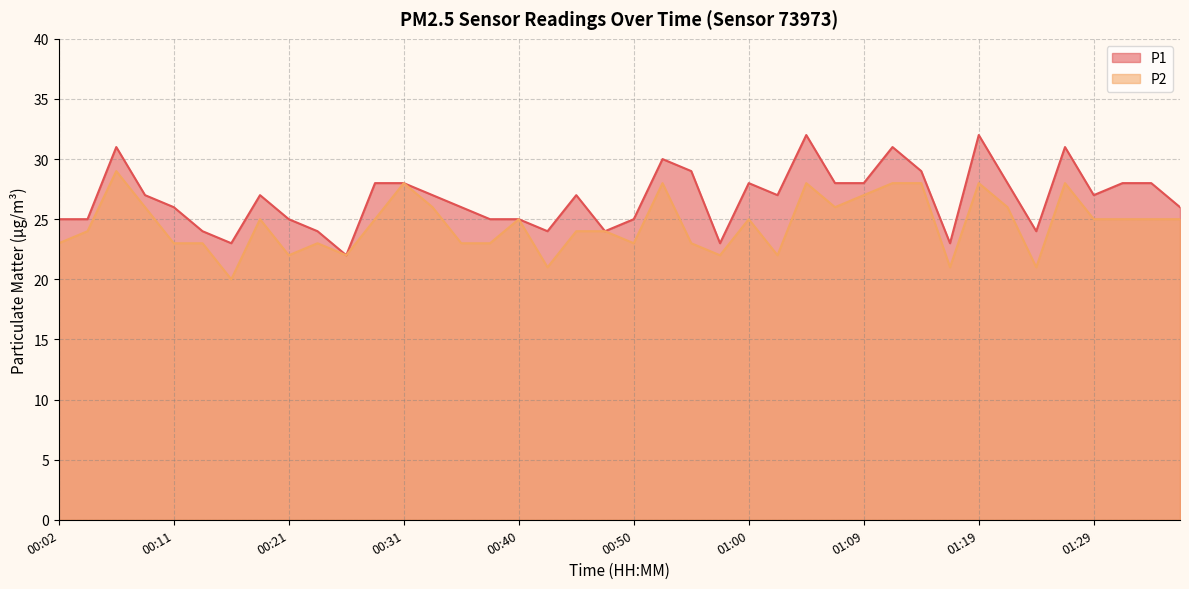

Count the P1 values in the range 25 to 28.

23